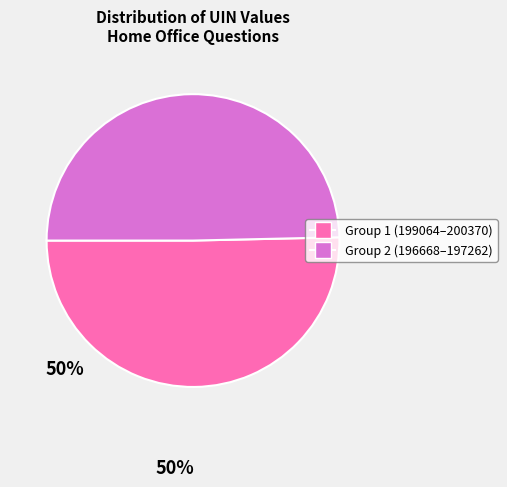

Is there any slice that represents more than half of the pie?

Yes